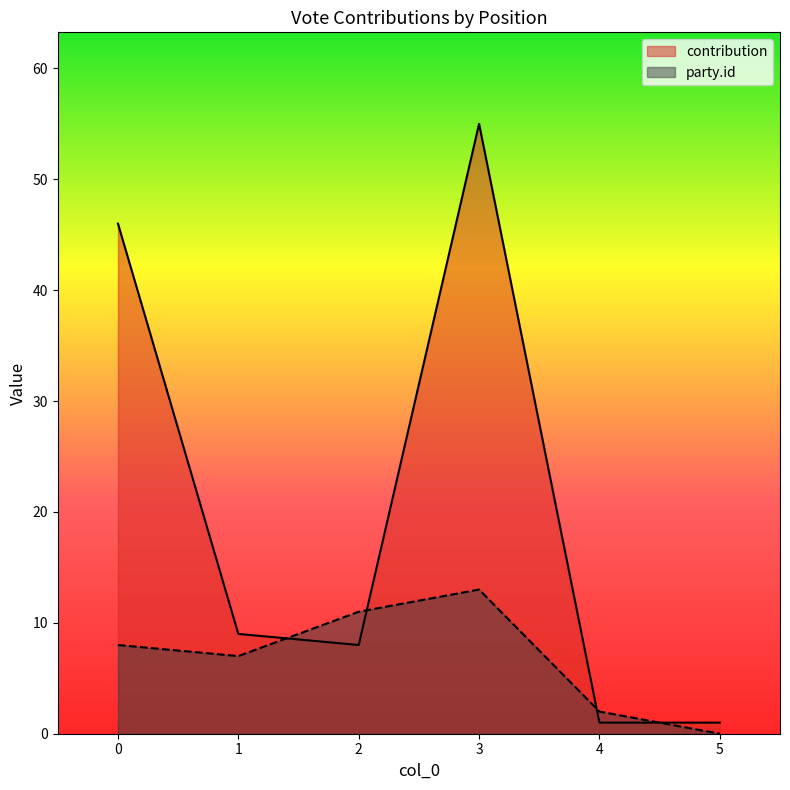

At how many categories does at least one series exceed 20?

2